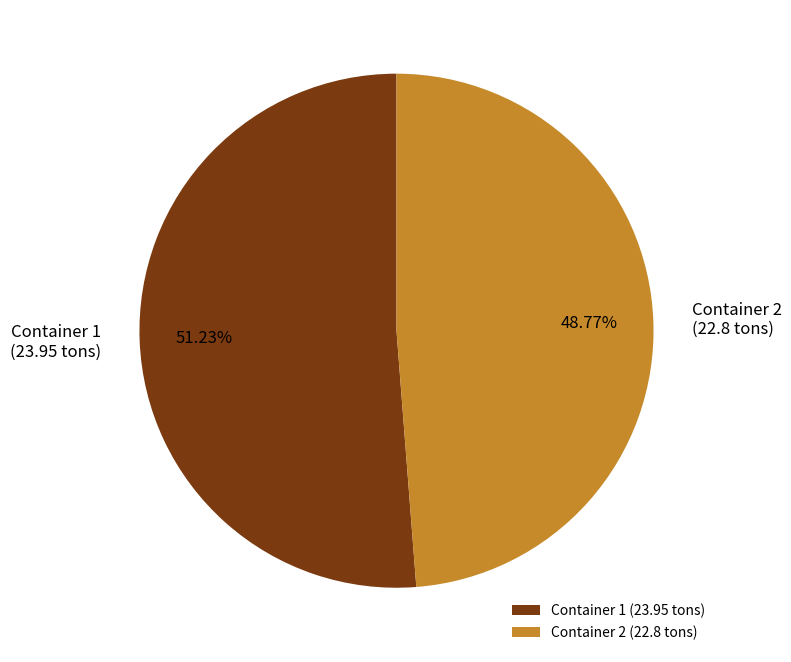

Do Container 2 (22.8 tons) and Container 1 (23.95 tons) together represent more than half of the pie?

Yes